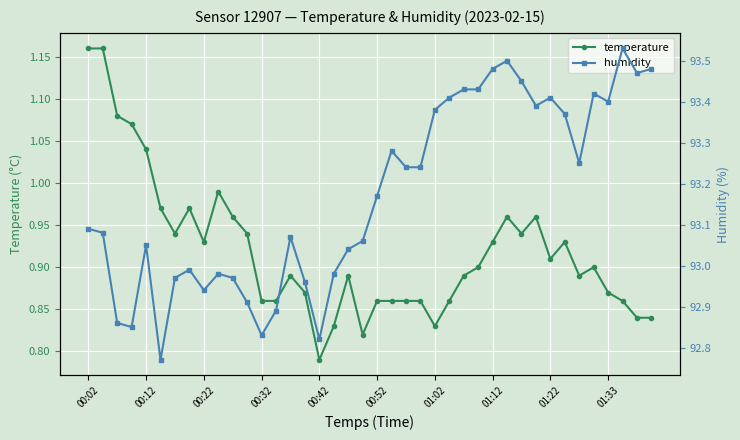

What is the value of the temperature point at the 10th from the left?

1.0